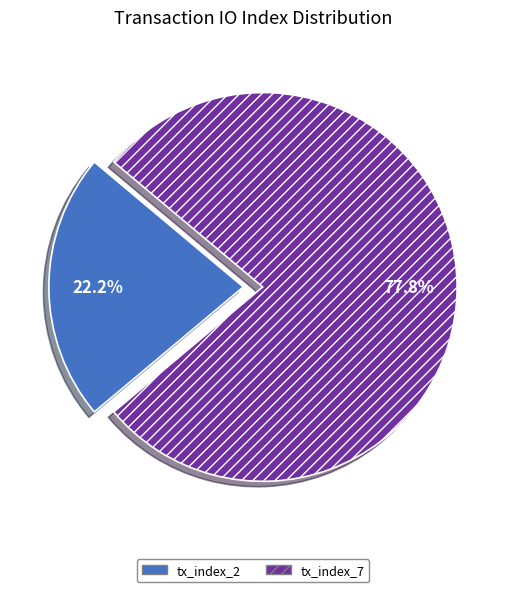

Approximately how many times larger is the value at tx_index_7 compared to tx_index_2?

3.5